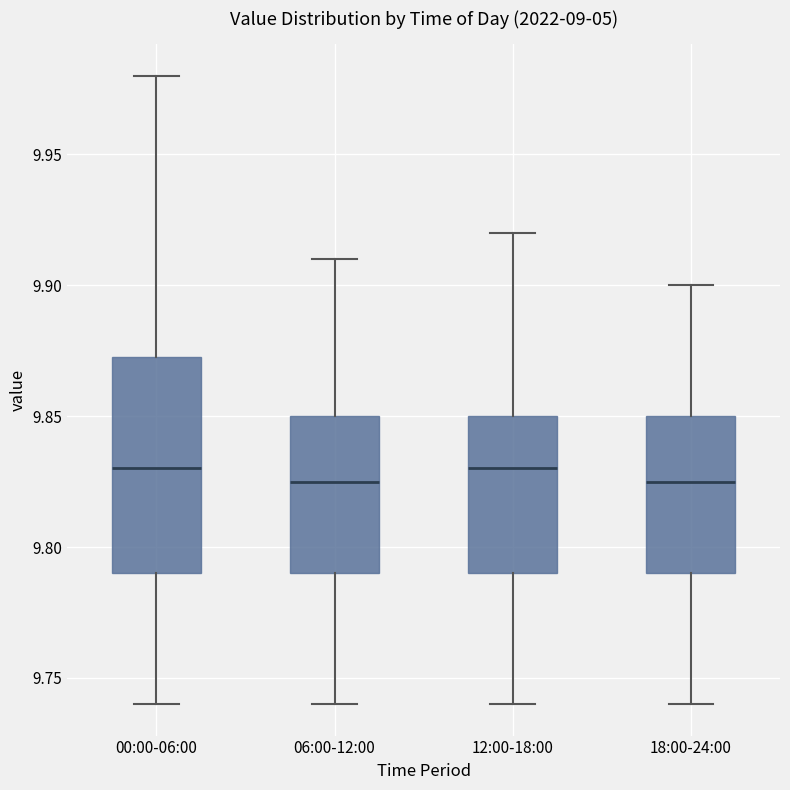

Which box is the tallest, from its lower edge to its upper edge?

00:00-06:00